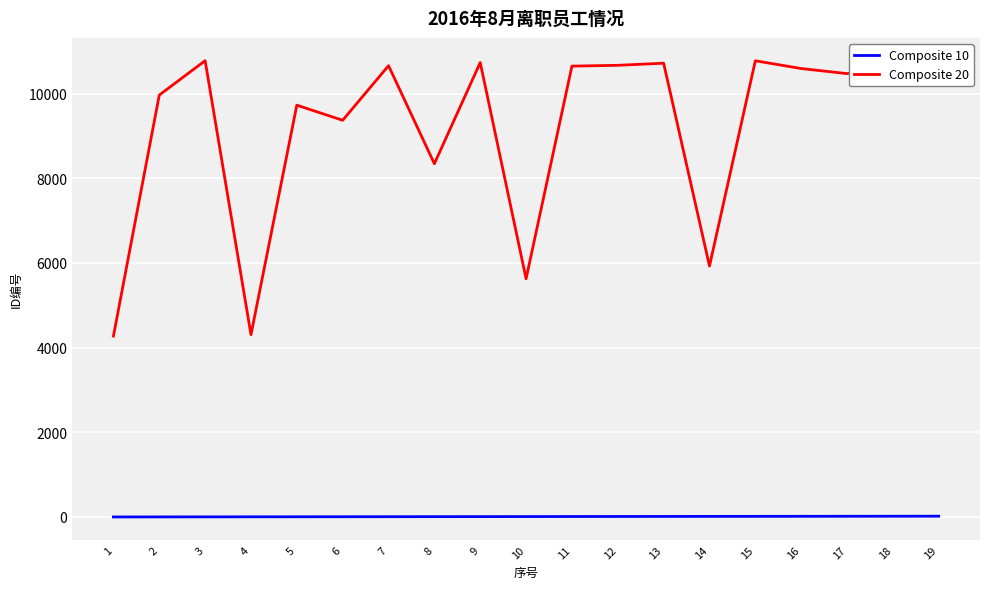

List the series in order of their peak value, highest first.

Composite 20, Composite 10